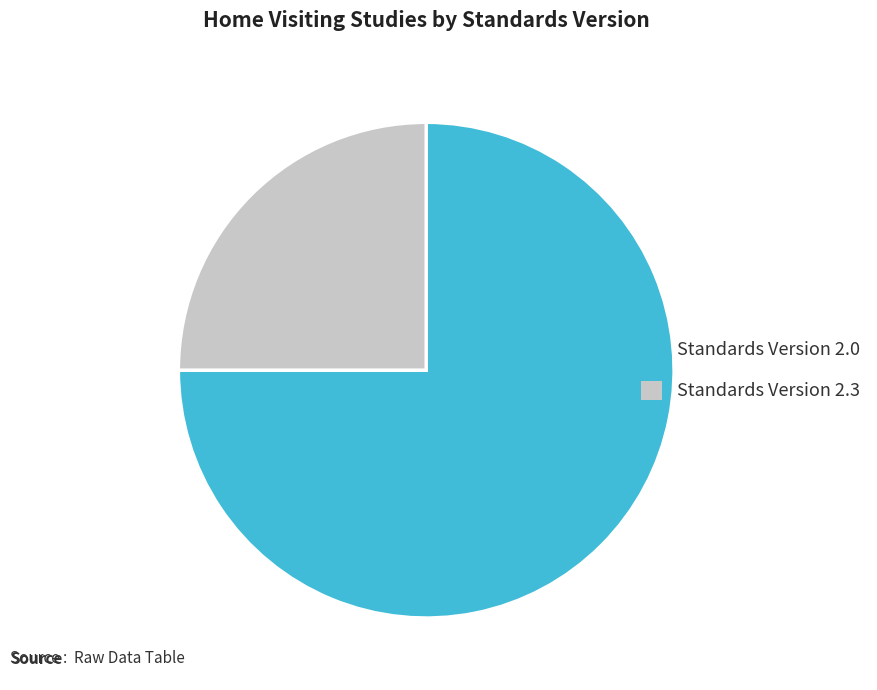

Does any single category account for the majority?

Yes